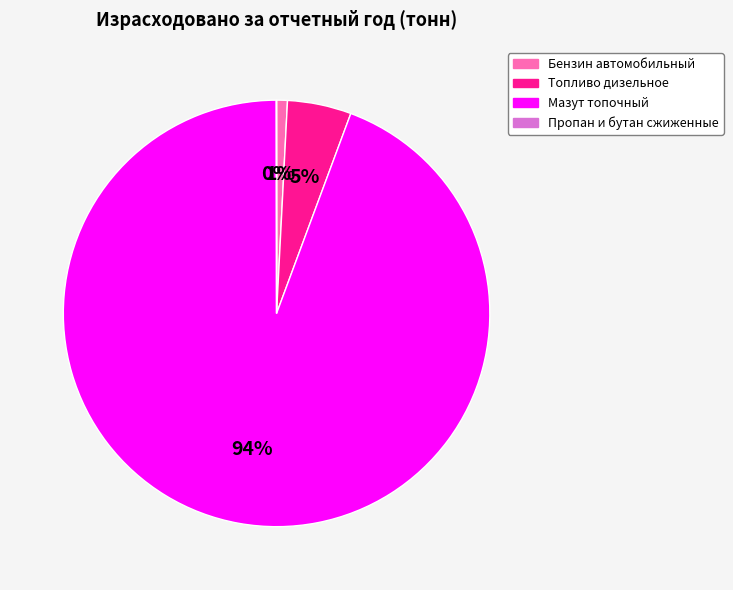

Combined, do Бензин автомобильный and Мазут топочный account for over 50%?

Yes